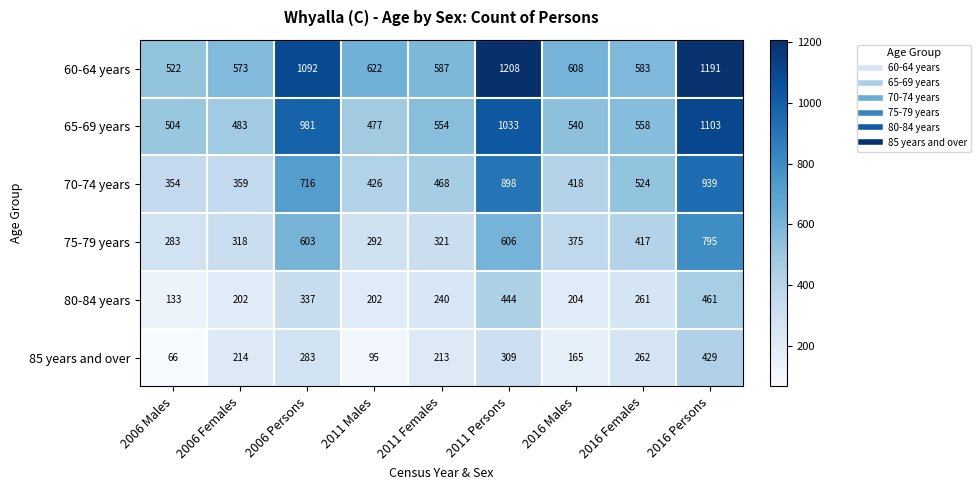

How many data points does each series have?

9